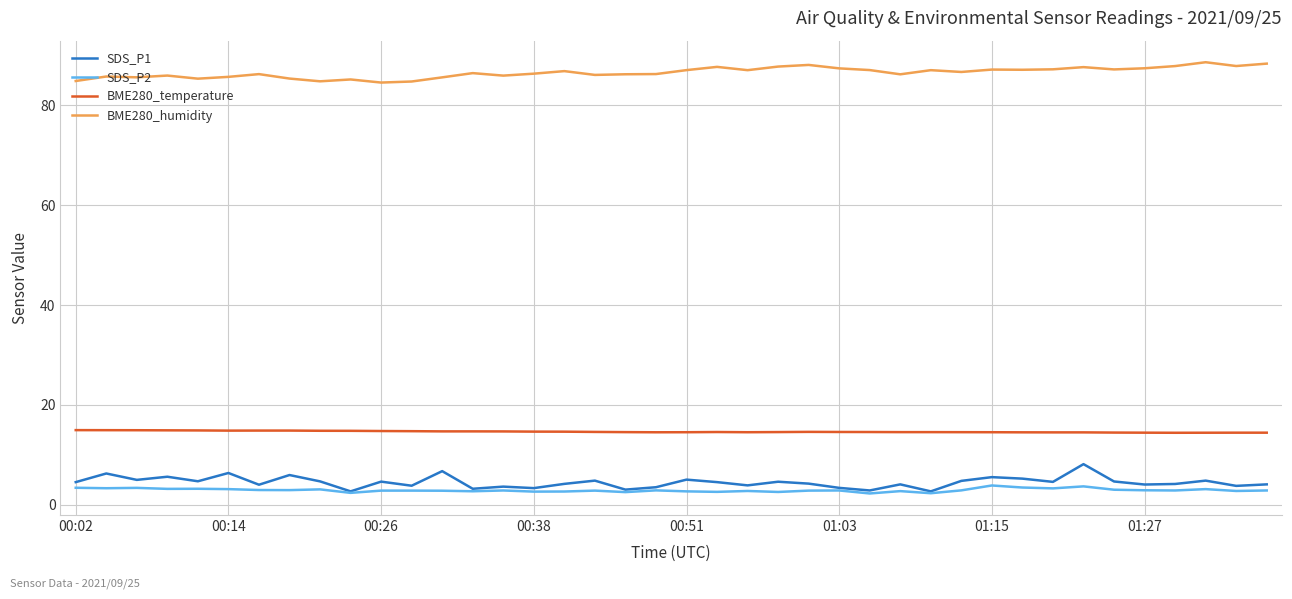

What is the sum of all BME280_temperature values?

586.0